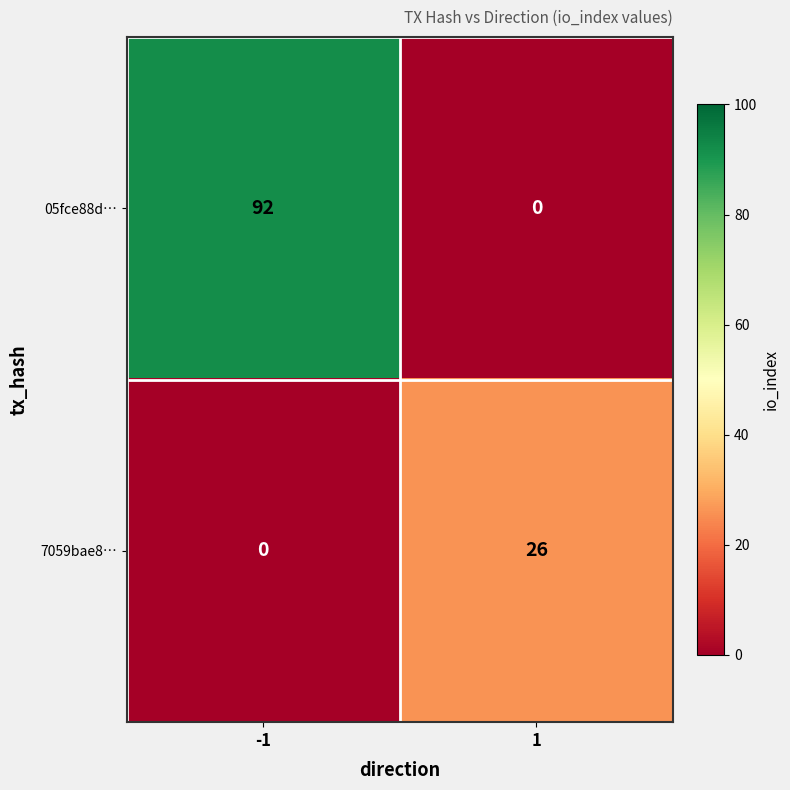

What is the difference between the maximum and minimum values in the 05fce88d… series?

92